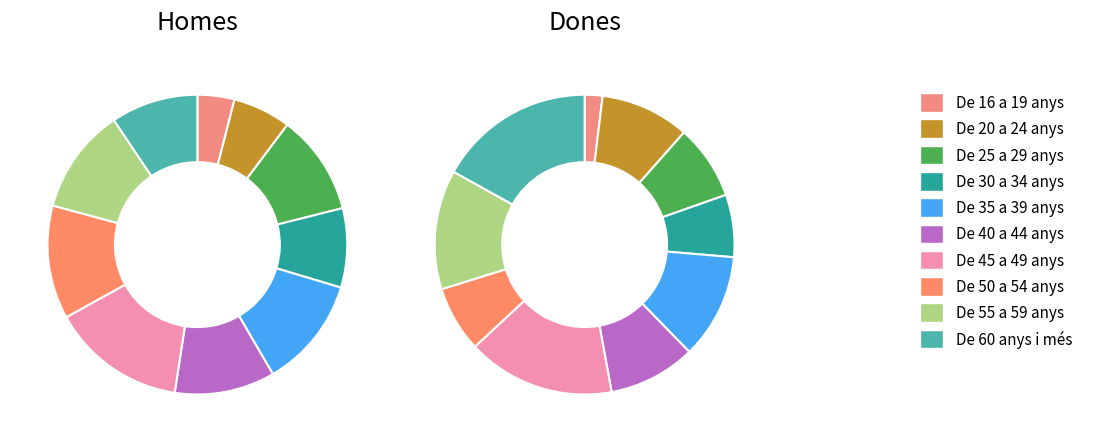

Do 2 and 6 together represent more than half of the pie?

No